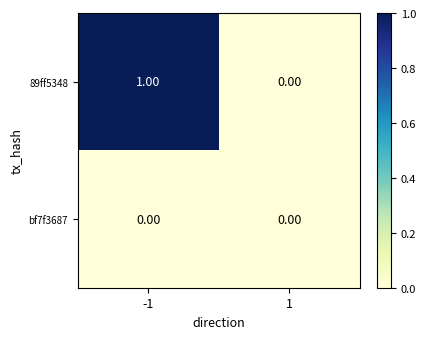

Which series has the largest range (max minus min)?

89ff5348